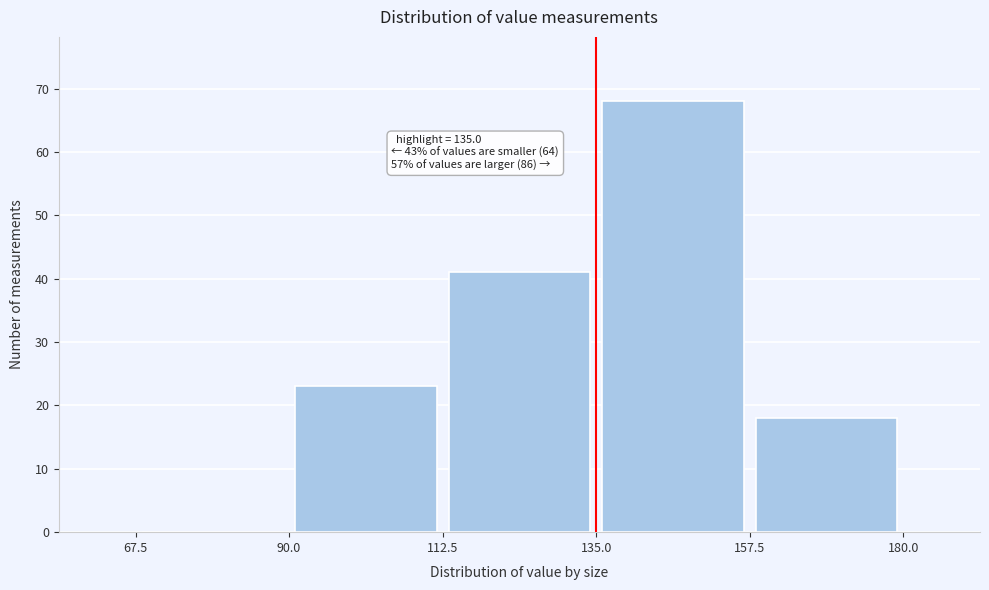

Over which range of the x-axis is the bar tallest?

135.0 to 157.5